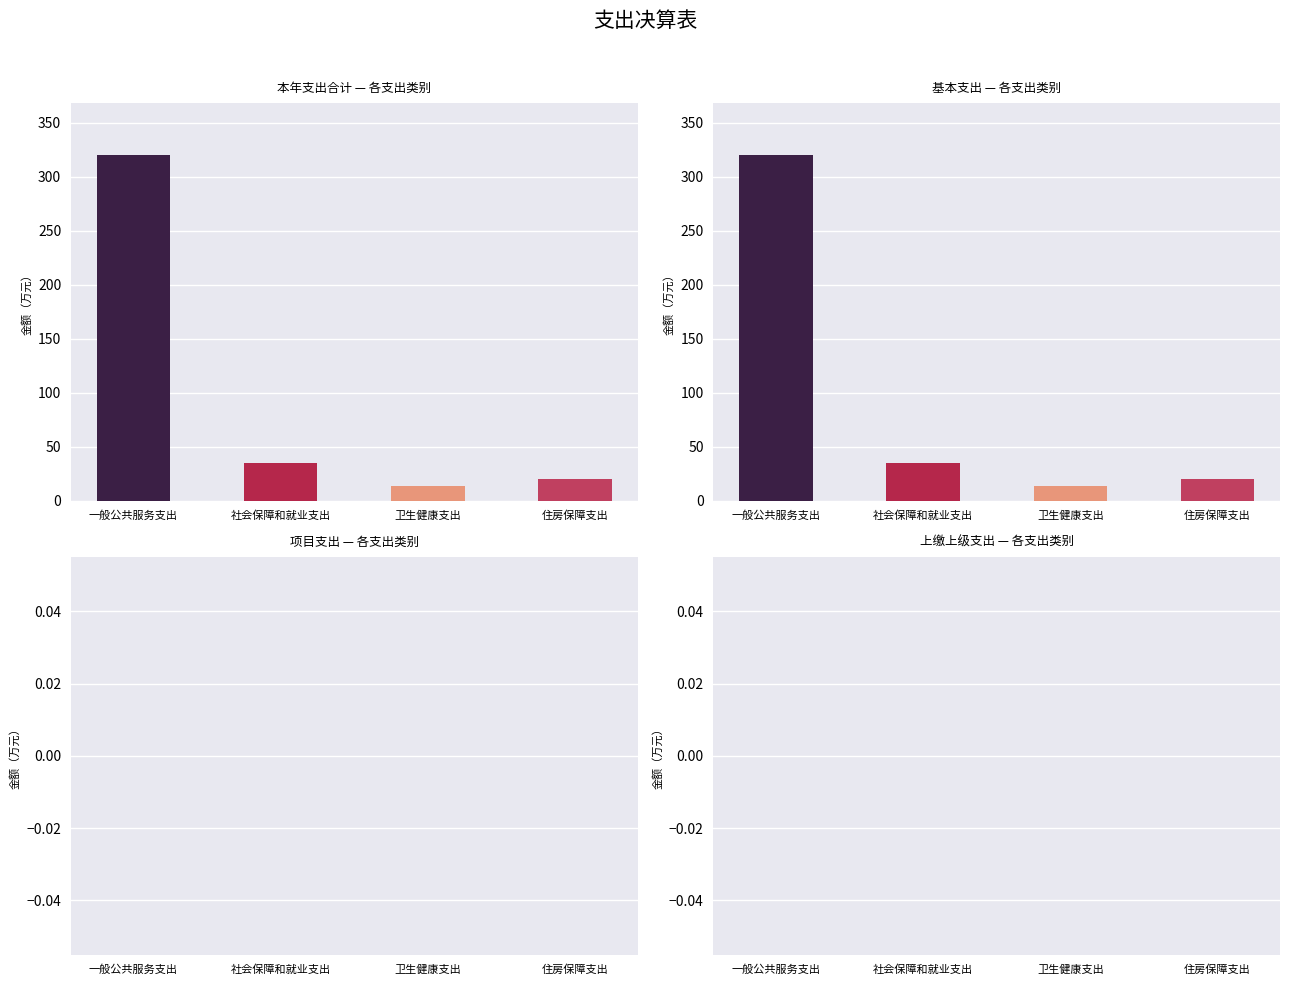

List the series in order of their peak value, highest first.

本年支出合计, 基本支出, 项目支出, 上缴上级支出